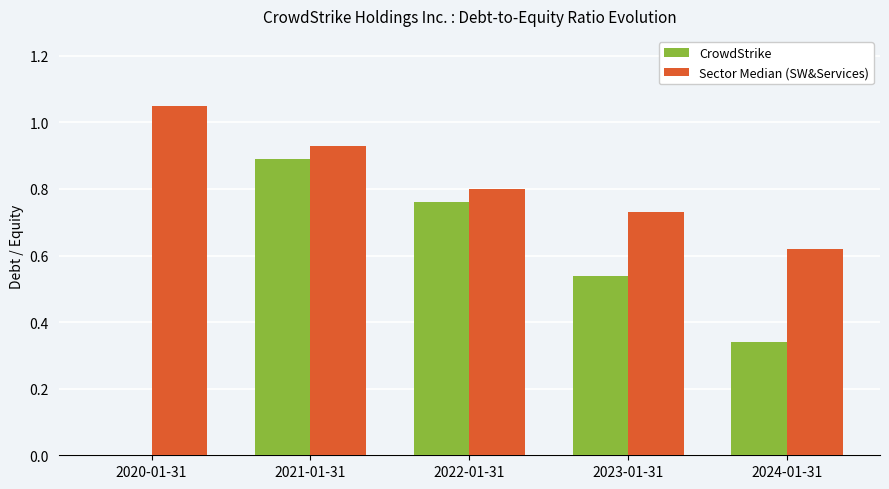

How many groups of bars are there?

5